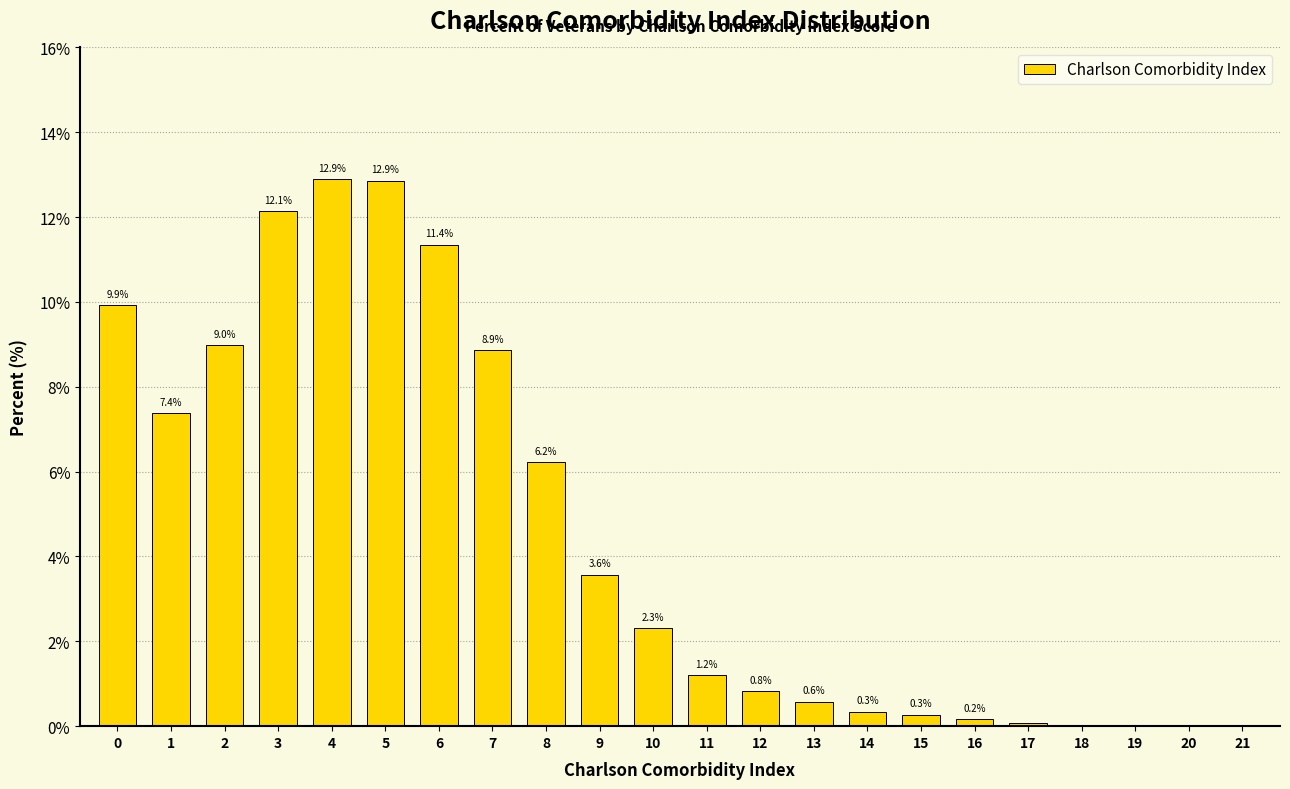

What is the sum of the values at 19 and 6?

11.4